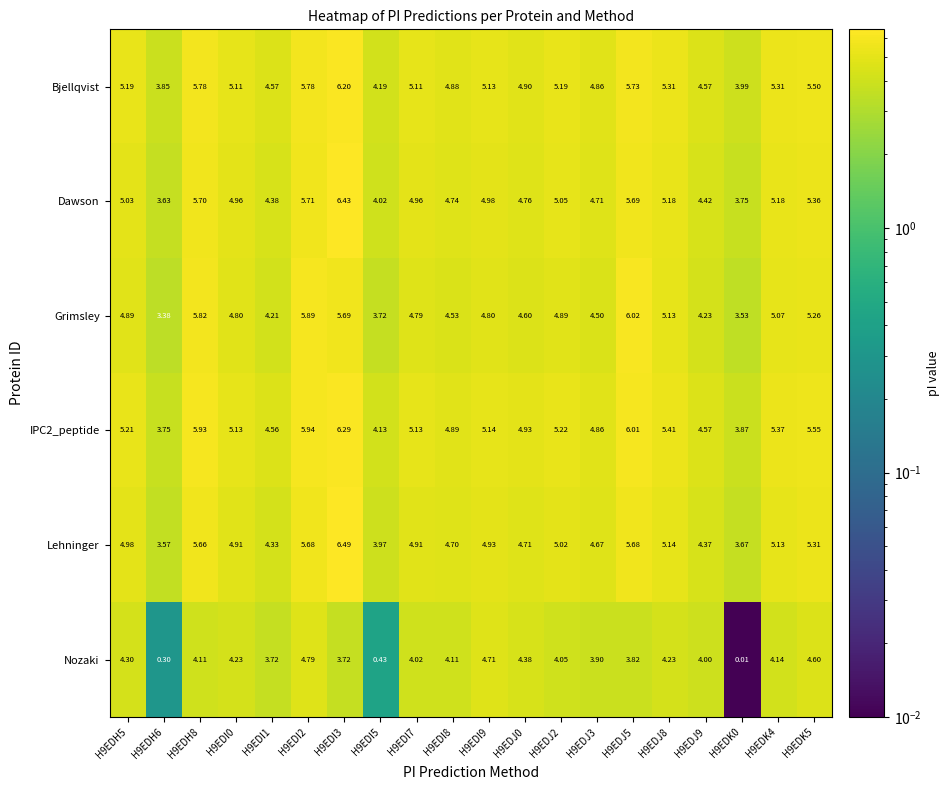

Between H9EDI0 and H9EDJ9, which series saw the biggest shift?

Grimsley